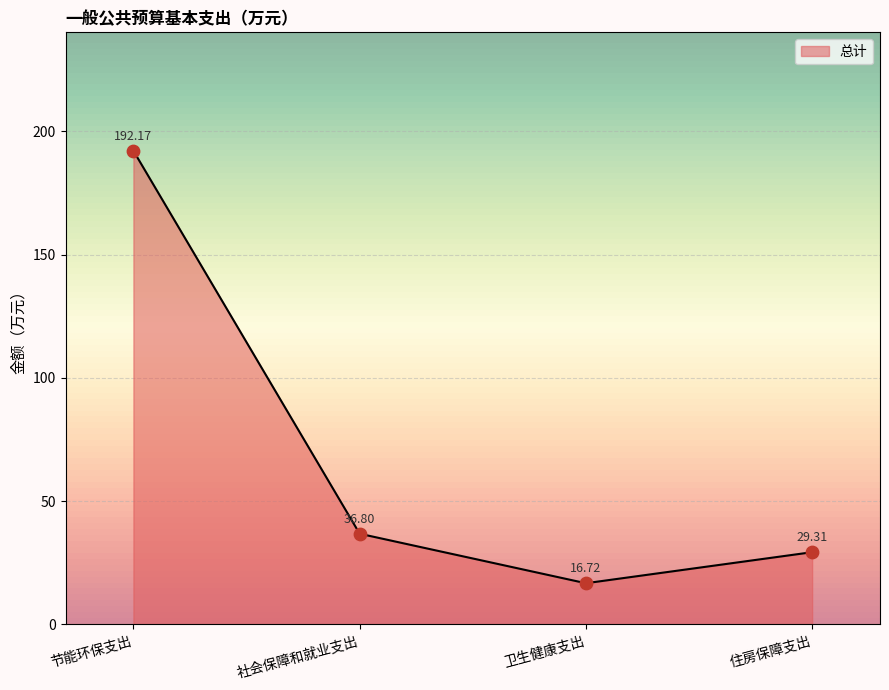

What is the ratio of the value at 住房保障支出 to the value at 社会保障和就业支出?

0.8